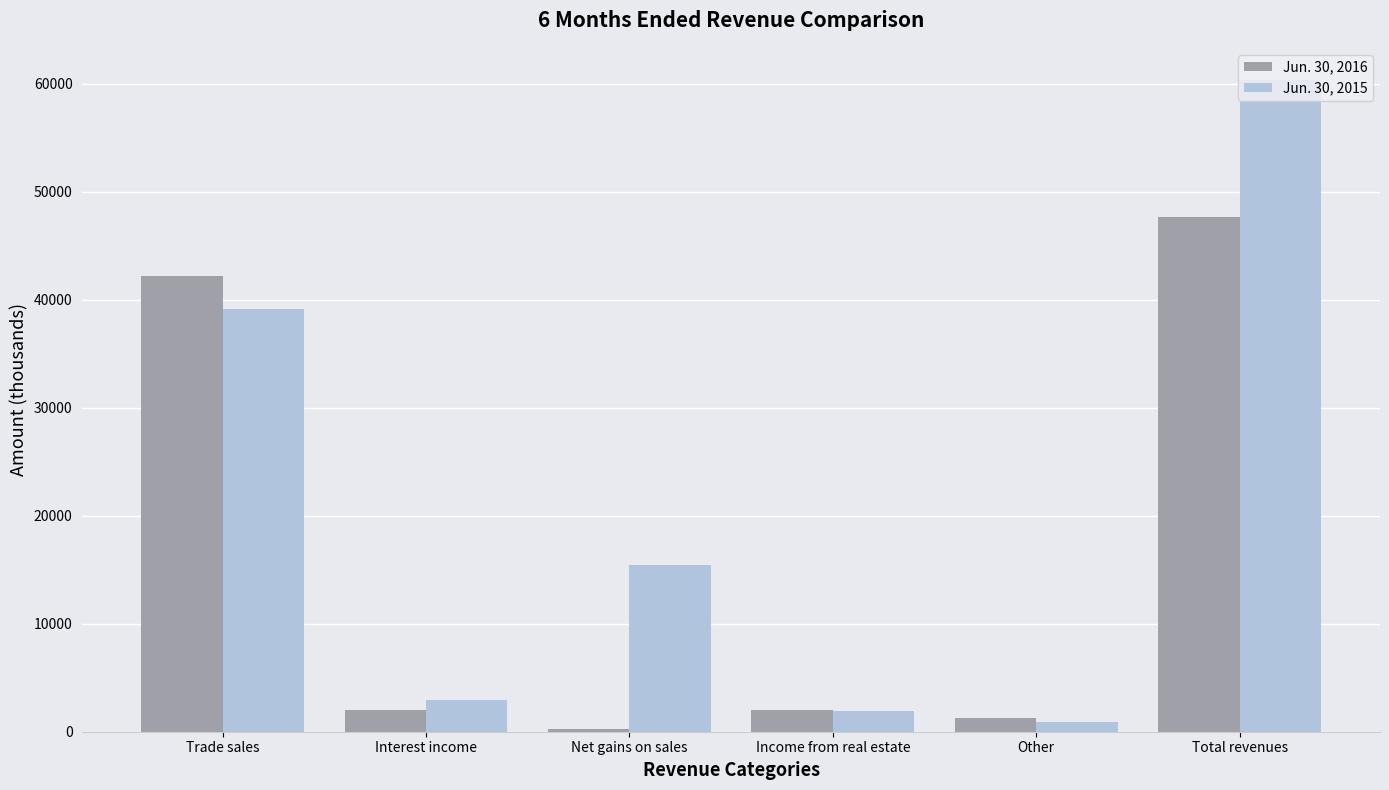

What position from the left is Other?

5